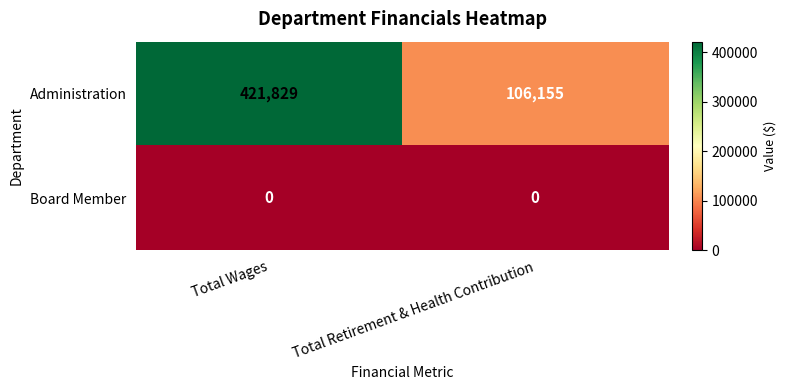

What is the minimum value for Administration?

106155